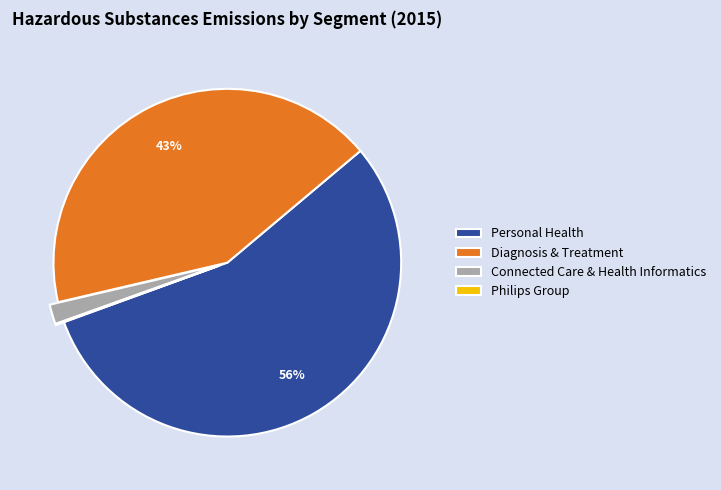

What percentage is the Diagnosis & Treatment slice, to the nearest percent?

43%